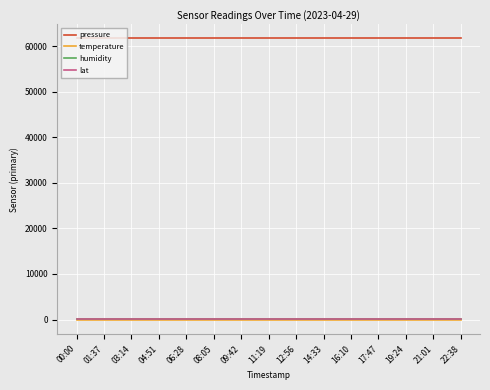

What is the maximum value for lat?

43.0